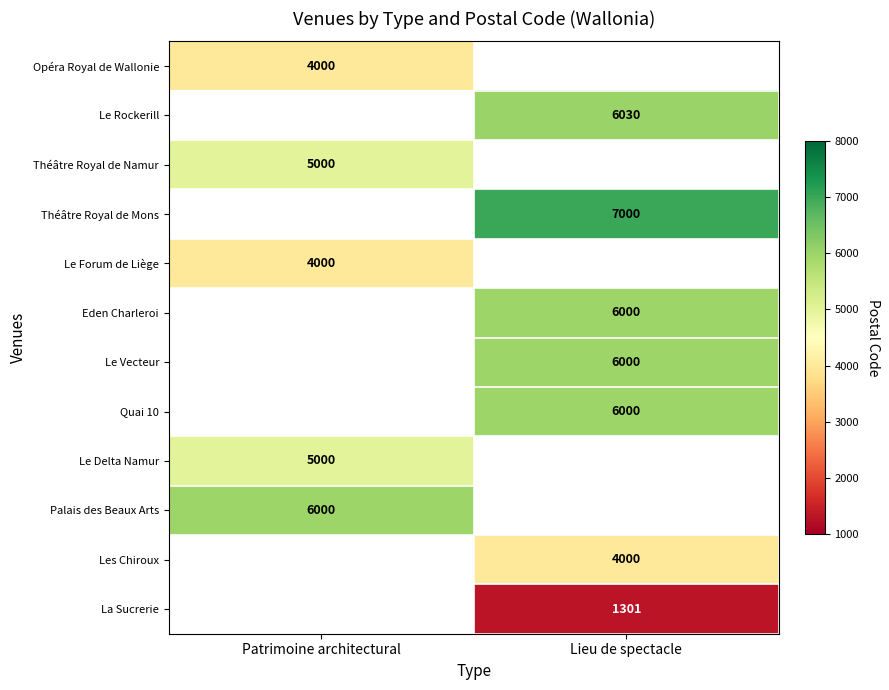

True or false: Théâtre Royal de Namur has a value of 8197 at Patrimoine architectural.

False